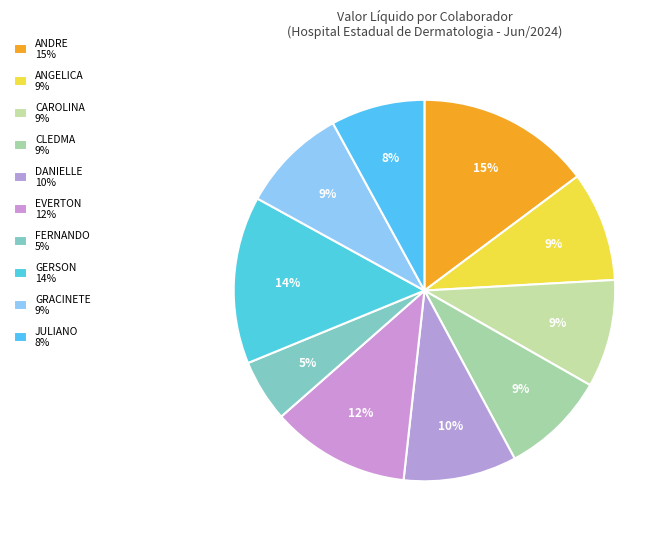

Rank the categories by value from lowest to highest.

FERNANDO HENRIQUE DE MAGALHAES MOREIRA, JULIANO PIMENTA FAGUNDES, CLEDMA PEREIRA LUDOVICO DE ALMEIDA, GRACINETE COSTA FERREIRA, CAROLINA ALVES DAMASCENO, ANGELICA SILVA DE OLIVEIRA ROCHA, DANIELLE MARIA SILVA RIBEIRO, EVERTON TULIO BUENO, GERSON RODRIGUES BAILONA, ANDRE ALVES DOS SANTOS